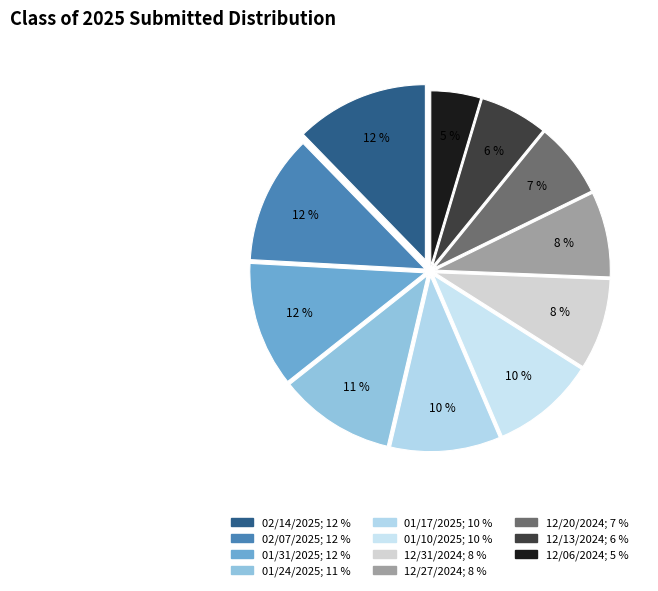

Between 01/31/2025 and 12/20/2024, which is larger?

01/31/2025